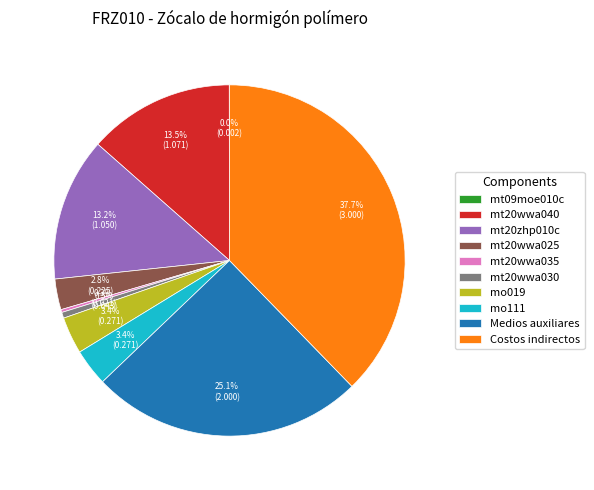

What percentage is NOT represented by mt20wwa025?

97.2%